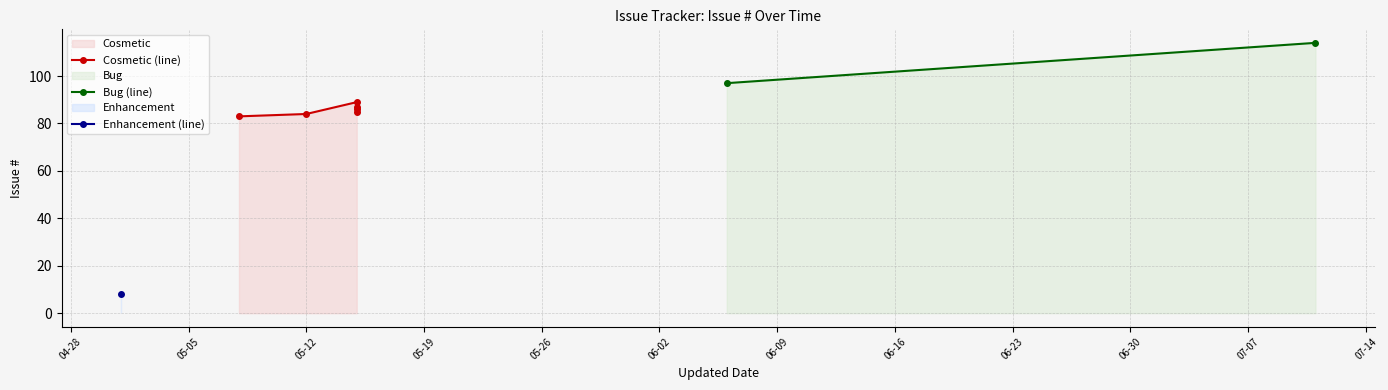

Is it true that the value at 2010-05-08 is 123?

False